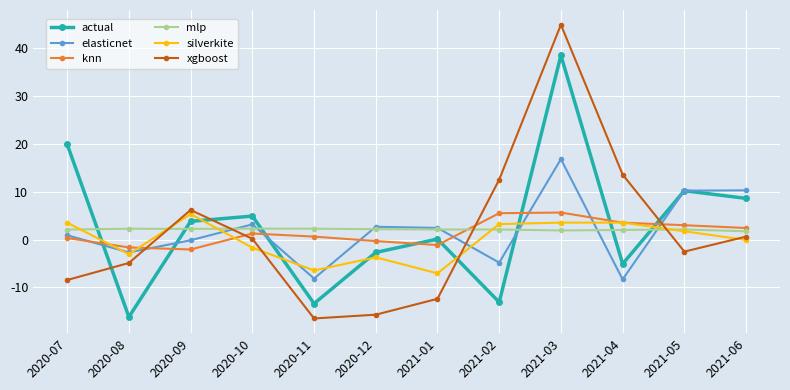

What is the label of the 5th point from the left?

2020-11